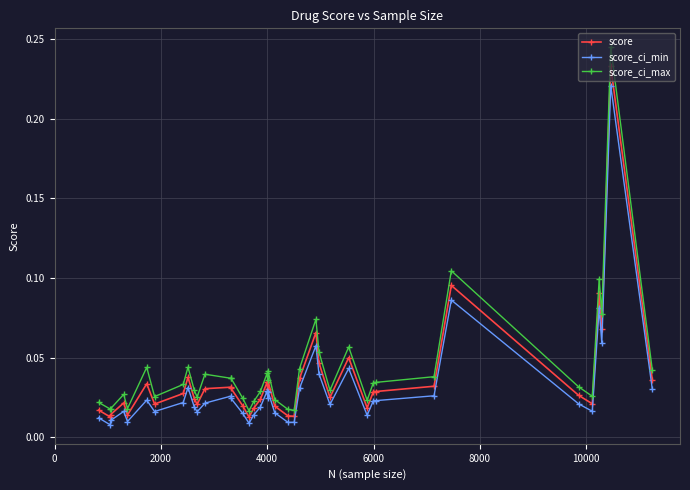

At how many categories does at least one series exceed 0?

40